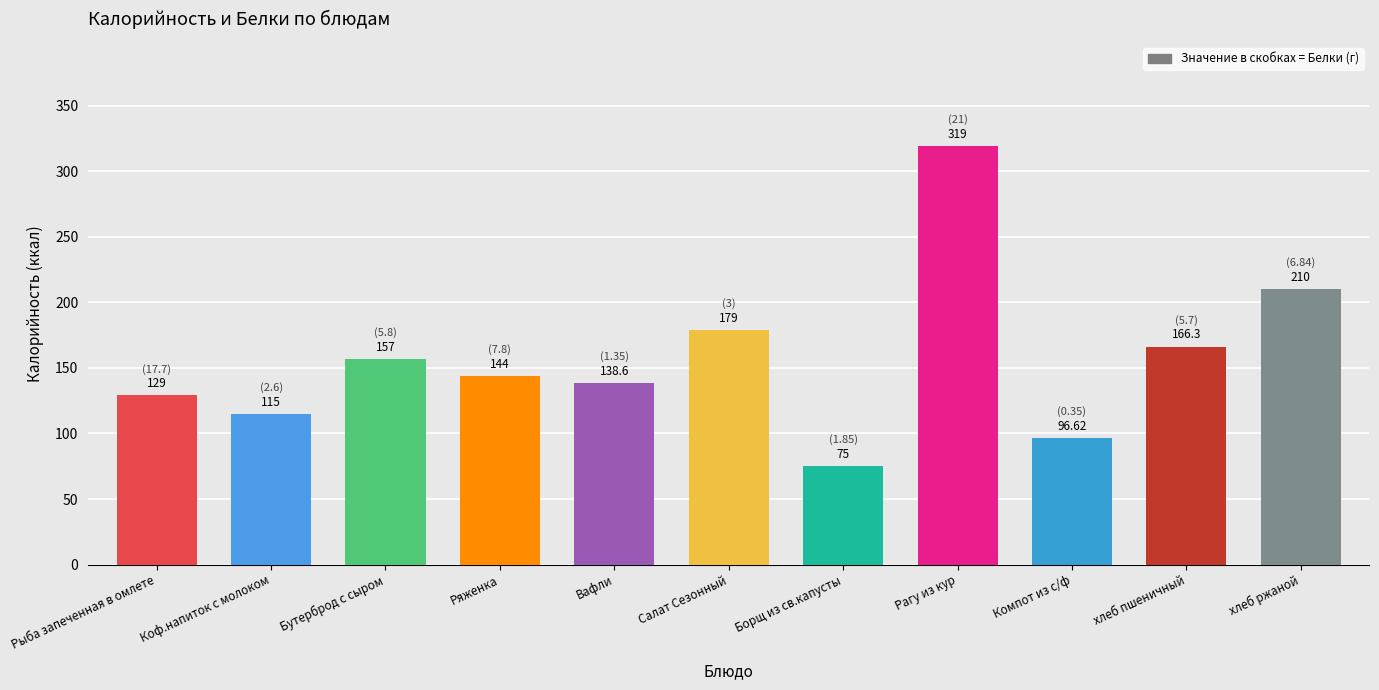

The chart shows a value of 41.8 at хлеб пшеничный. True or false?

False